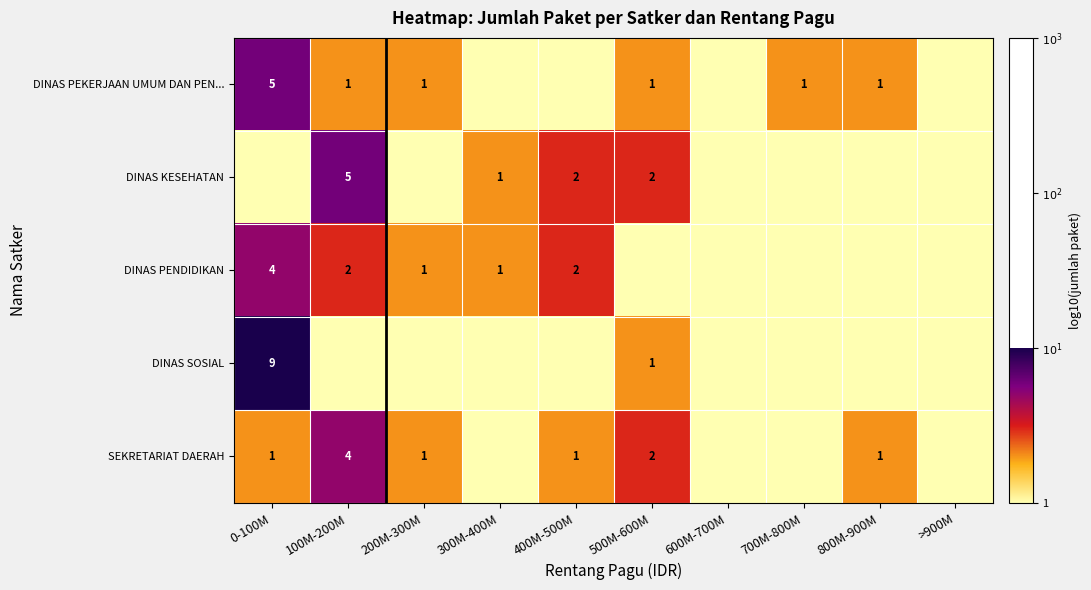

The value of SEKRETARIAT DAERAH at 400M-500M is 1. True or false?

True